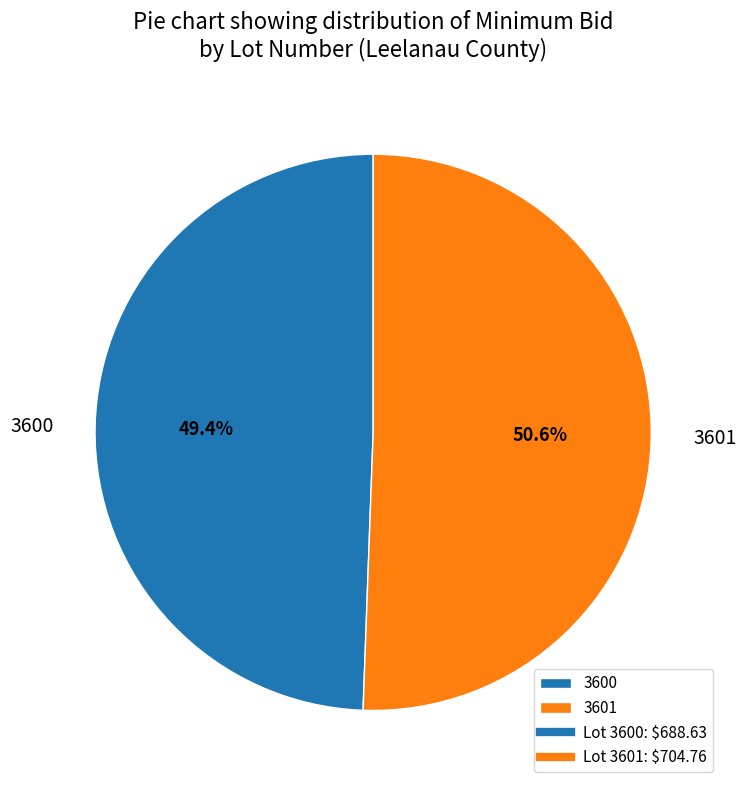

Rank the categories by value from lowest to highest.

3600, 3601